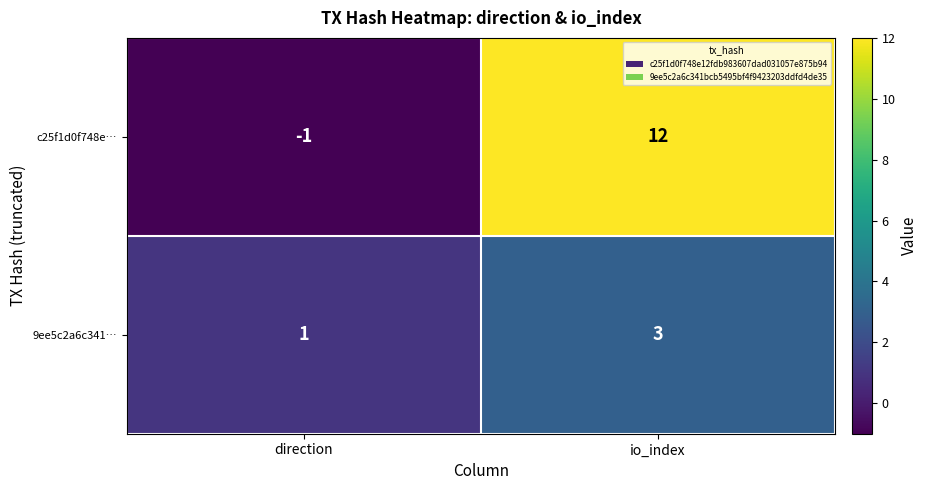

At how many categories does at least one series exceed 6?

1